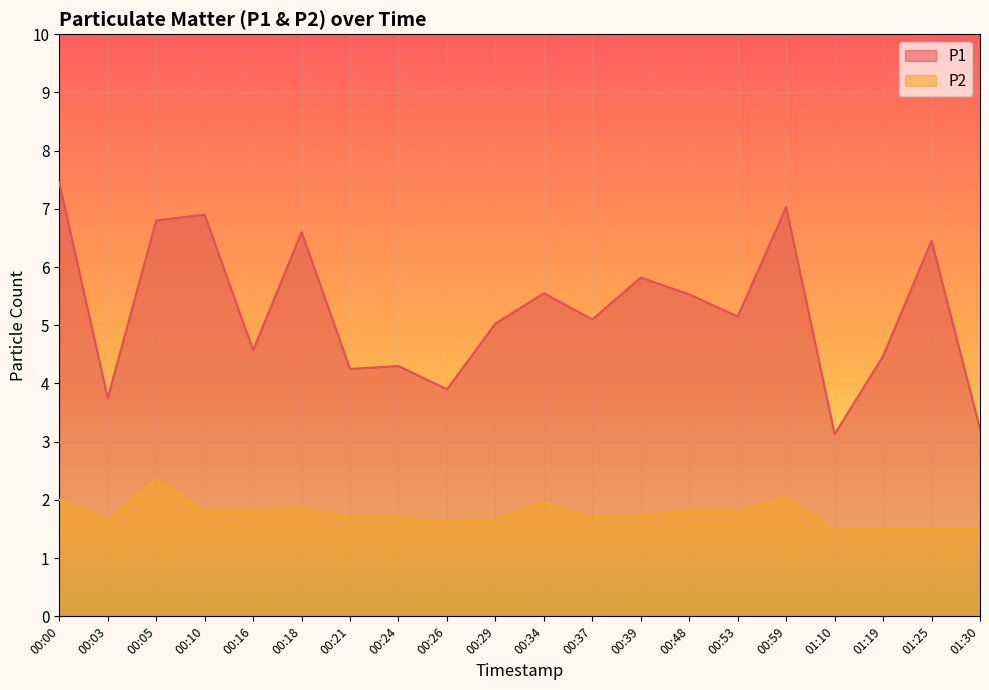

Rank the series at 01:30 from highest to lowest value.

P1, P2